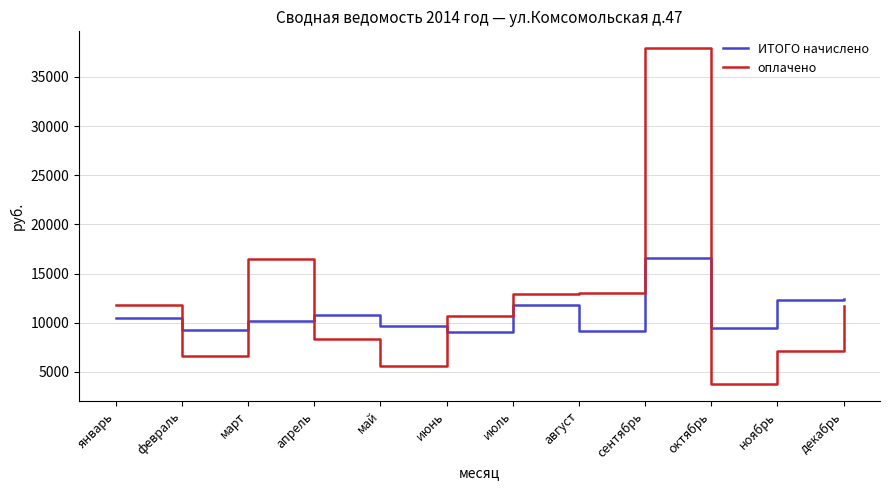

How many values in the ИТОГО начислено series exceed 10442?

6